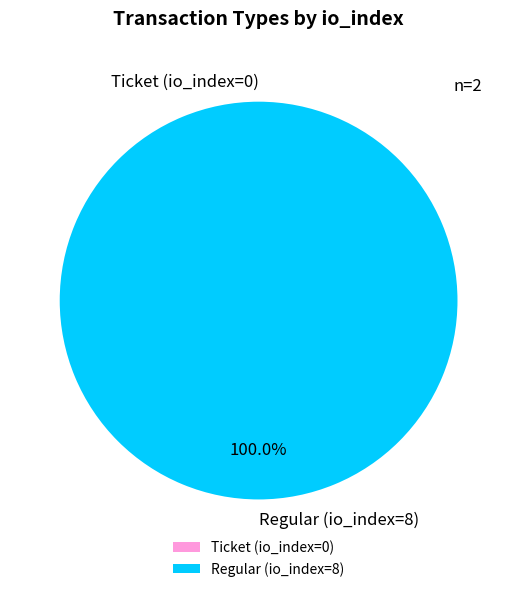

Does any single category account for the majority?

Yes